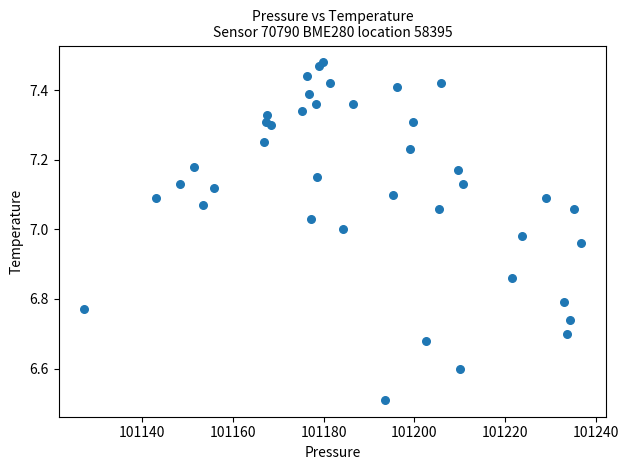

What Y value in the scatter plot is closest to 6?

6.5